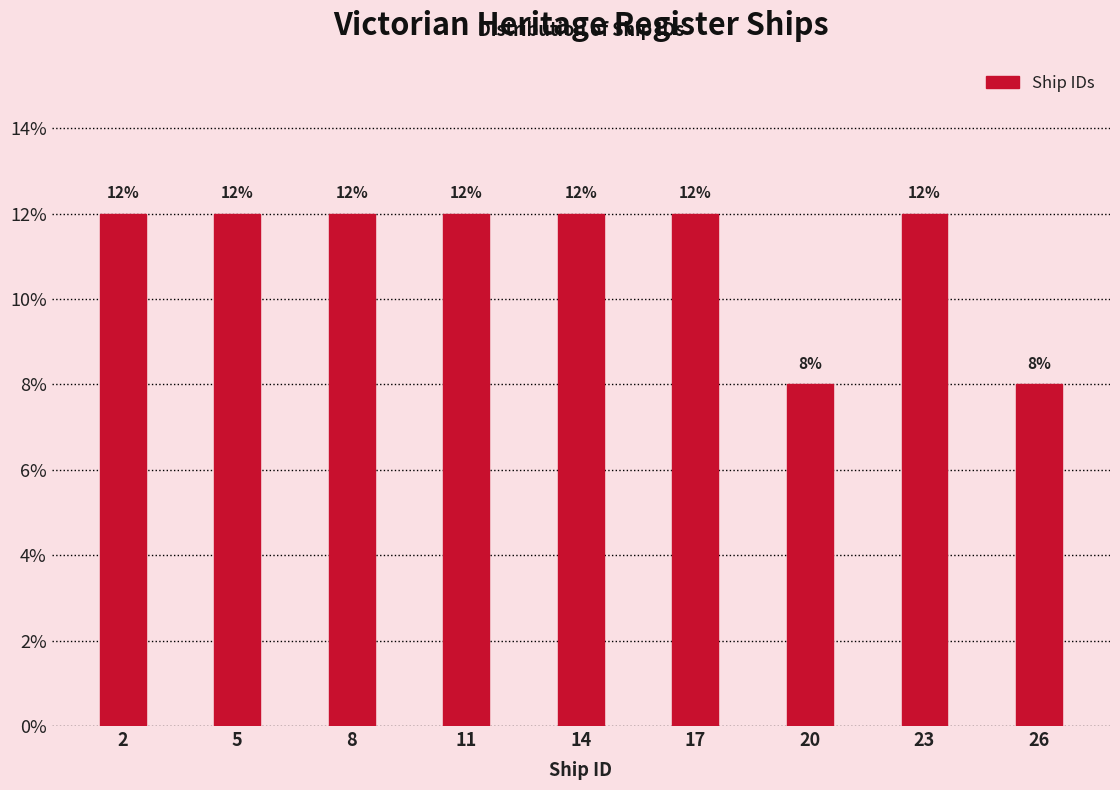

Reading left to right, what are all the values shown in this chart?

12	12	12	12	12	12	8	12	8